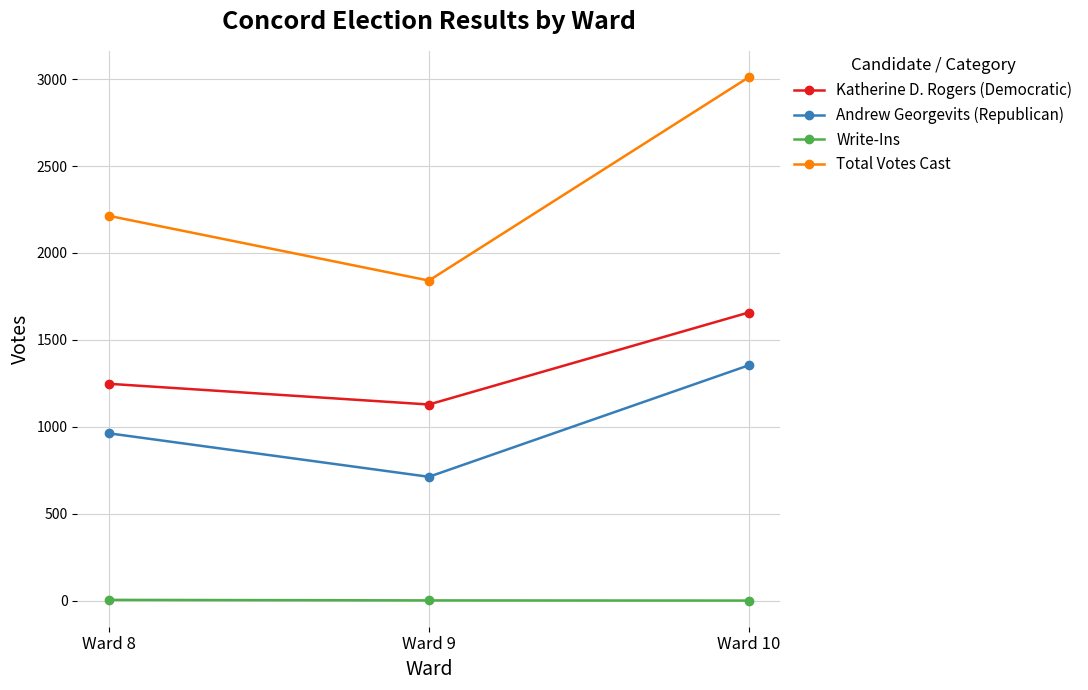

What is the minimum value for Katherine D. Rogers (Democratic)?

1128